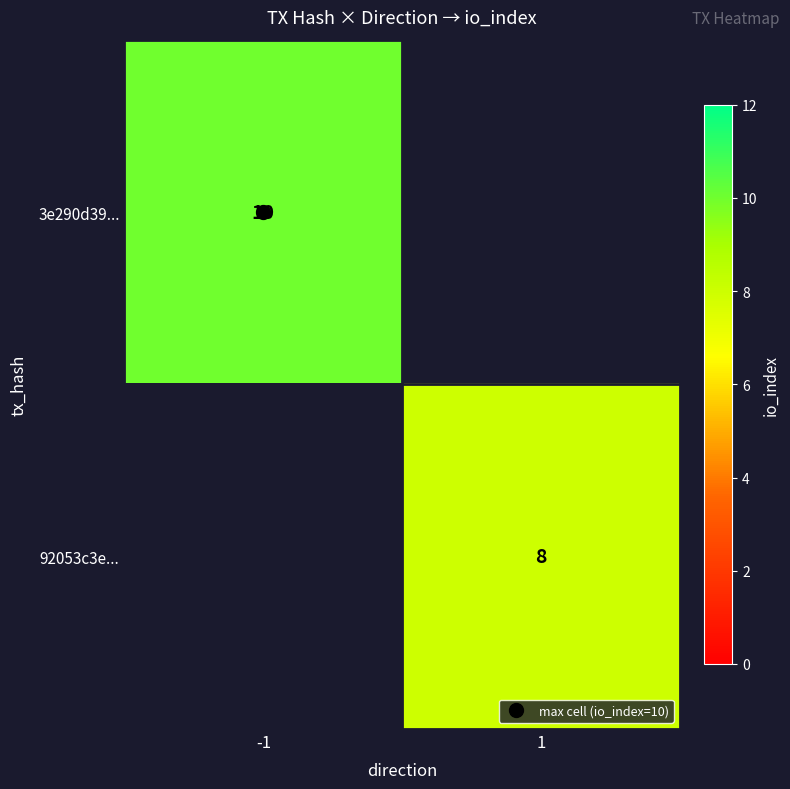

Which series has the largest range (max minus min)?

3e290d39...